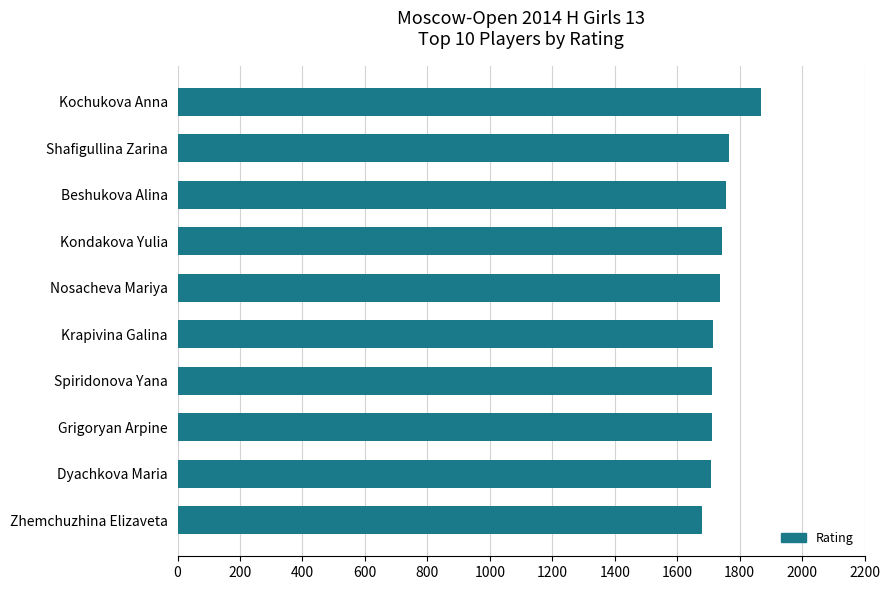

Which has a higher value, Shafigullina Zarina or Grigoryan Arpine?

Shafigullina Zarina